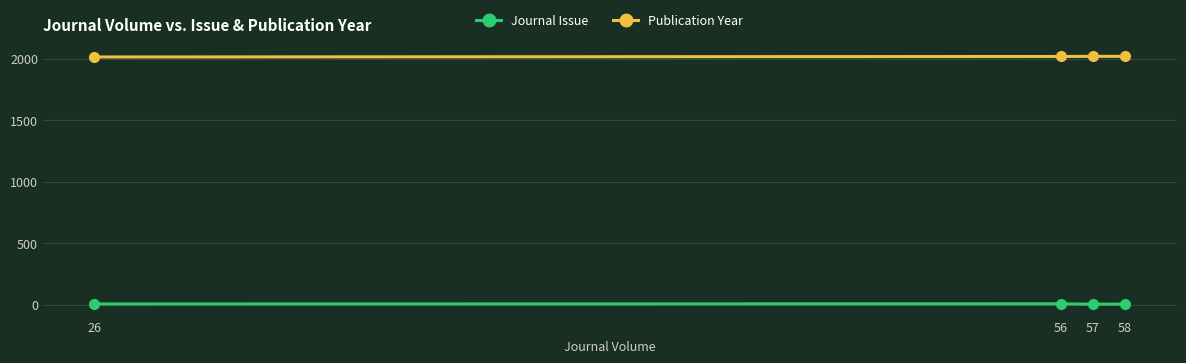

True or false: Publication Year and Journal Issue cross at least once.

False